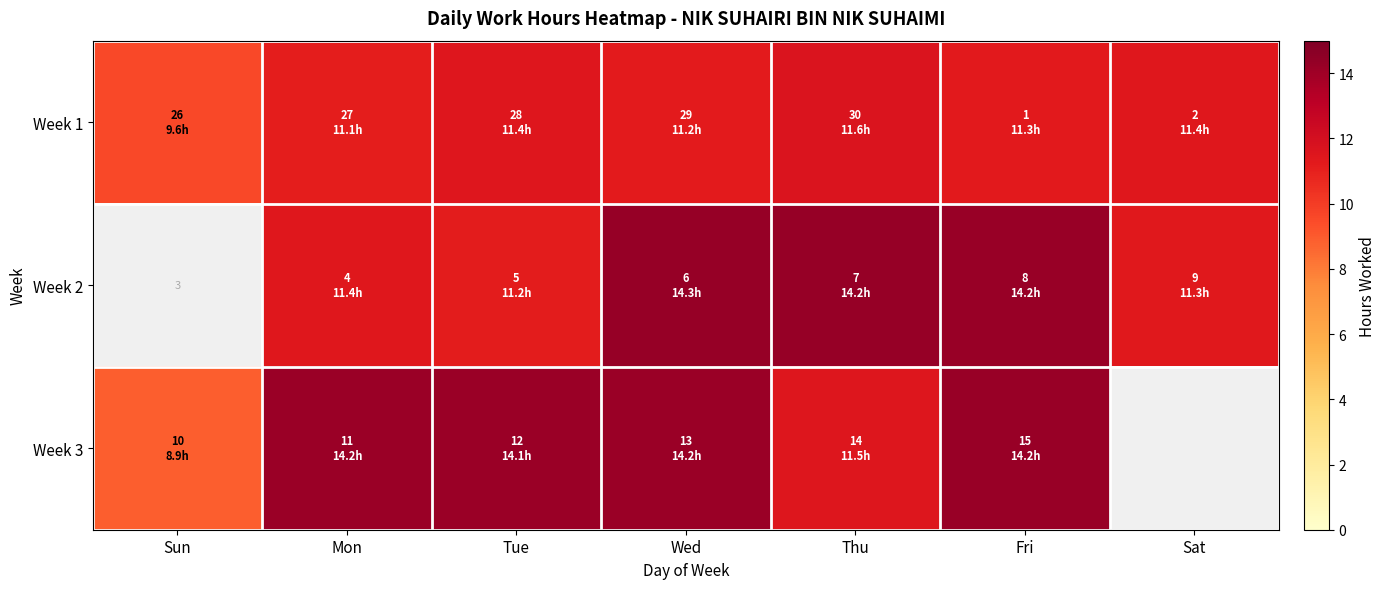

What is the total value across all series at Tue?

36.7